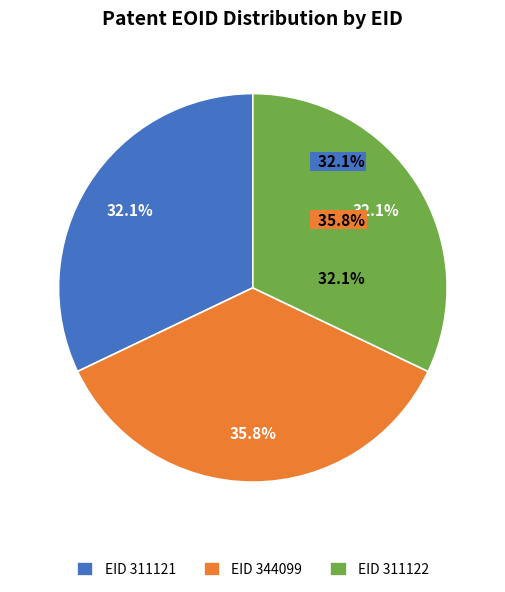

Is the sum of EID 344099 and EID 311122 greater than half?

Yes